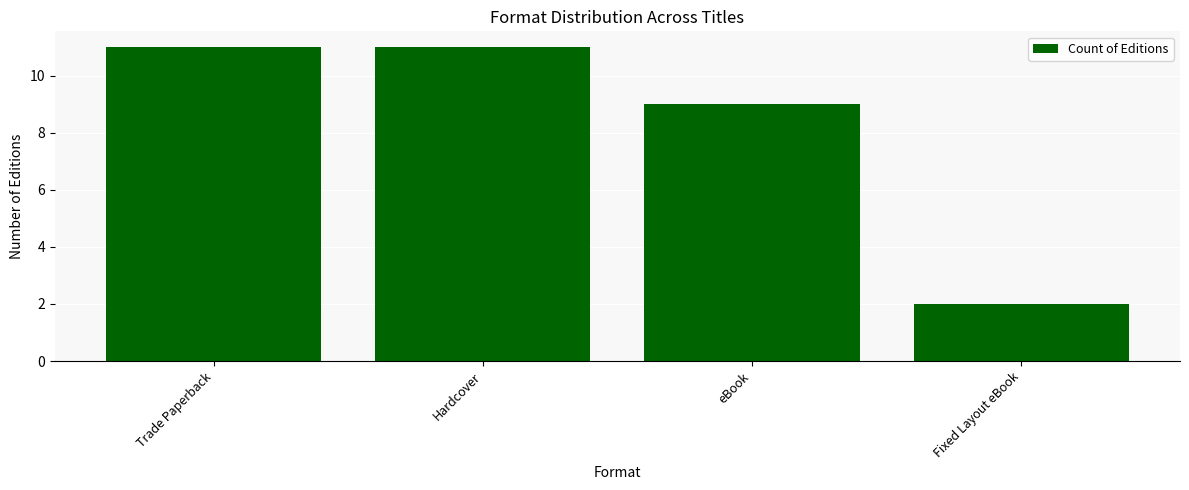

Approximately how many times larger is the value at Trade Paperback compared to Hardcover?

1.0